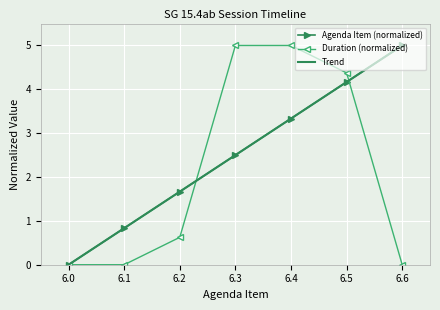

The value of Duration (normalized) at 6.5 is 1.1. True or false?

False